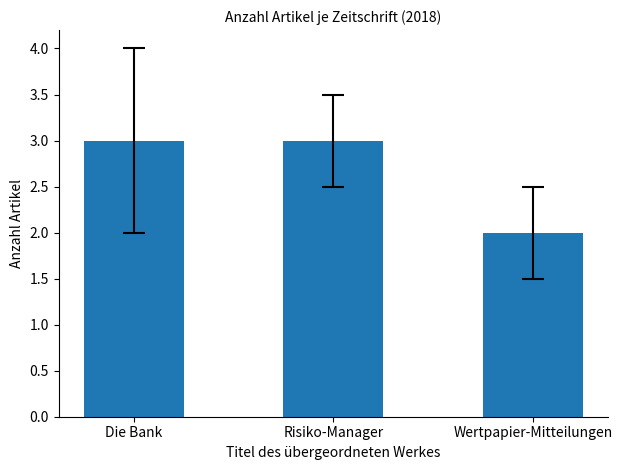

What is the average value?

3